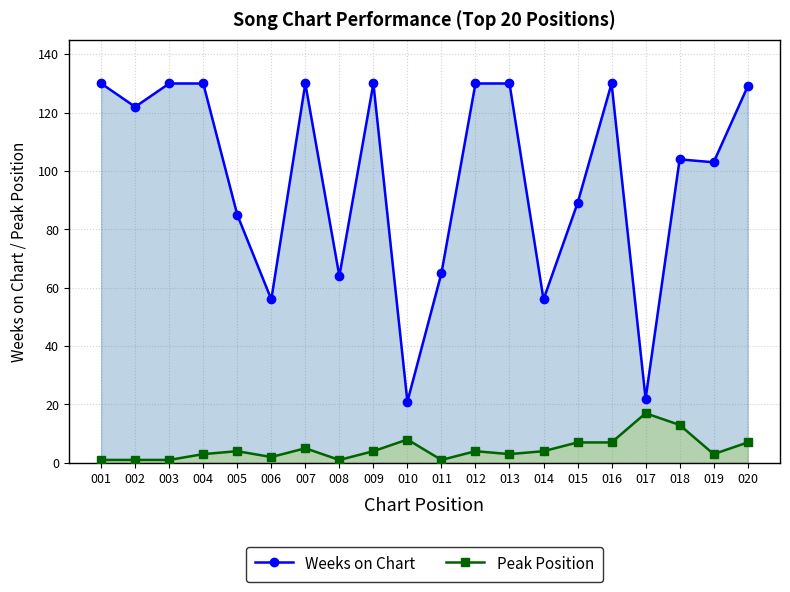

What is the difference between the highest and lowest values at 016?

123